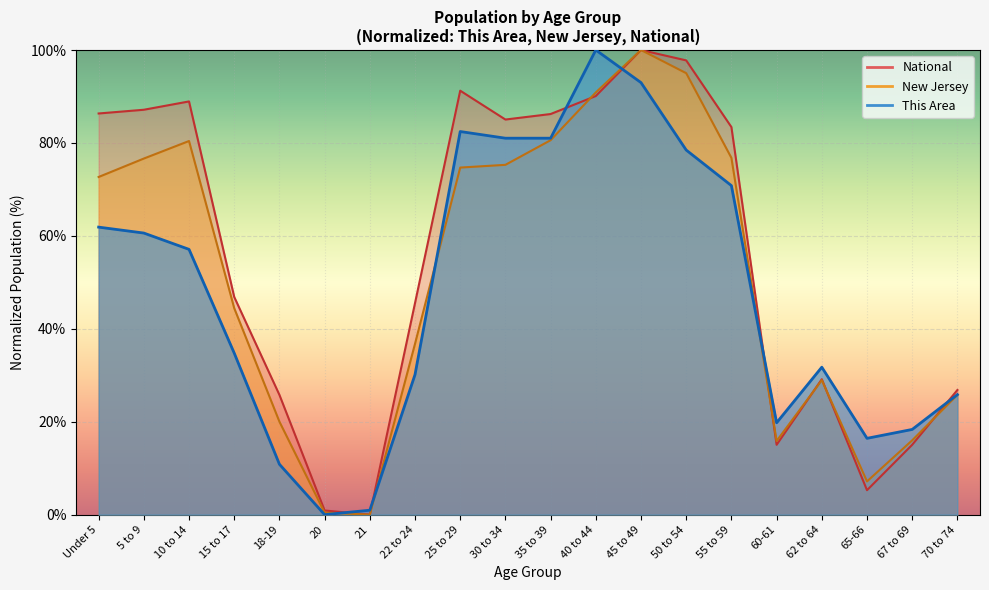

True or false: New Jersey has a value of 75.3 at 30 to 34.

True